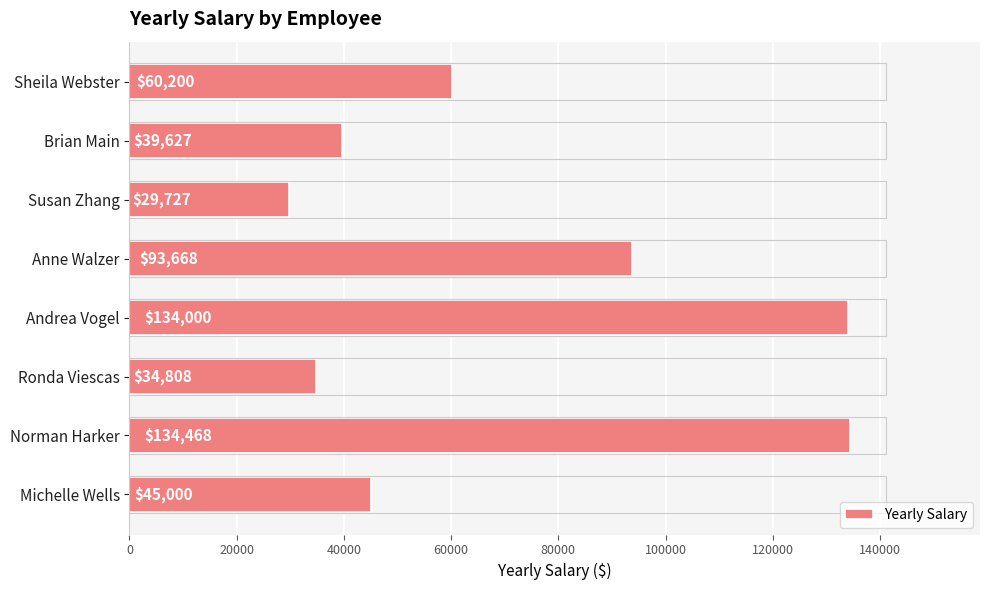

What is the maximum value shown in the chart?

134468